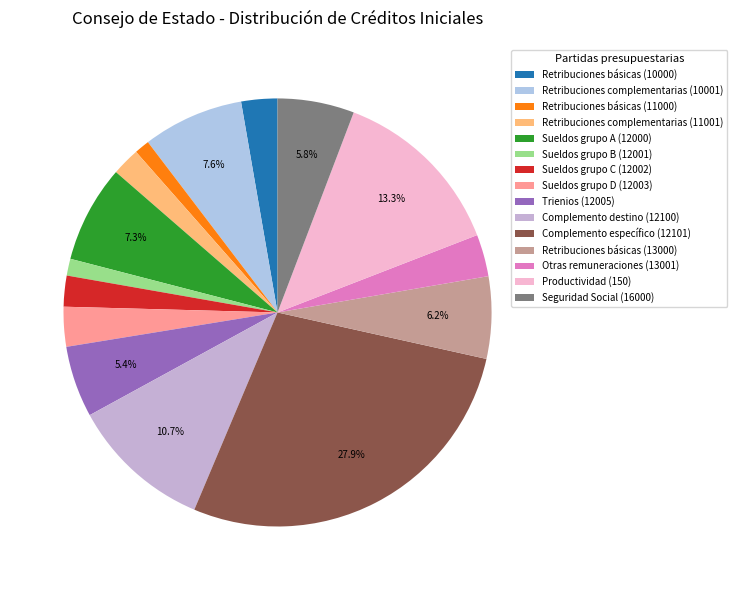

Count the number of slices in the pie.

15